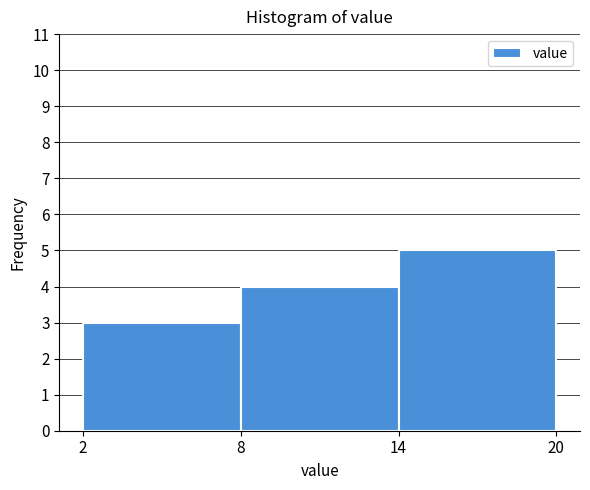

Reading left to right, list every bar in this chart as the range it spans on the x-axis followed by its height. The values are not printed on the chart, so give them approximately, as read against the axis.

2 to 8: 3
8 to 14: 4
14 to 20: 5